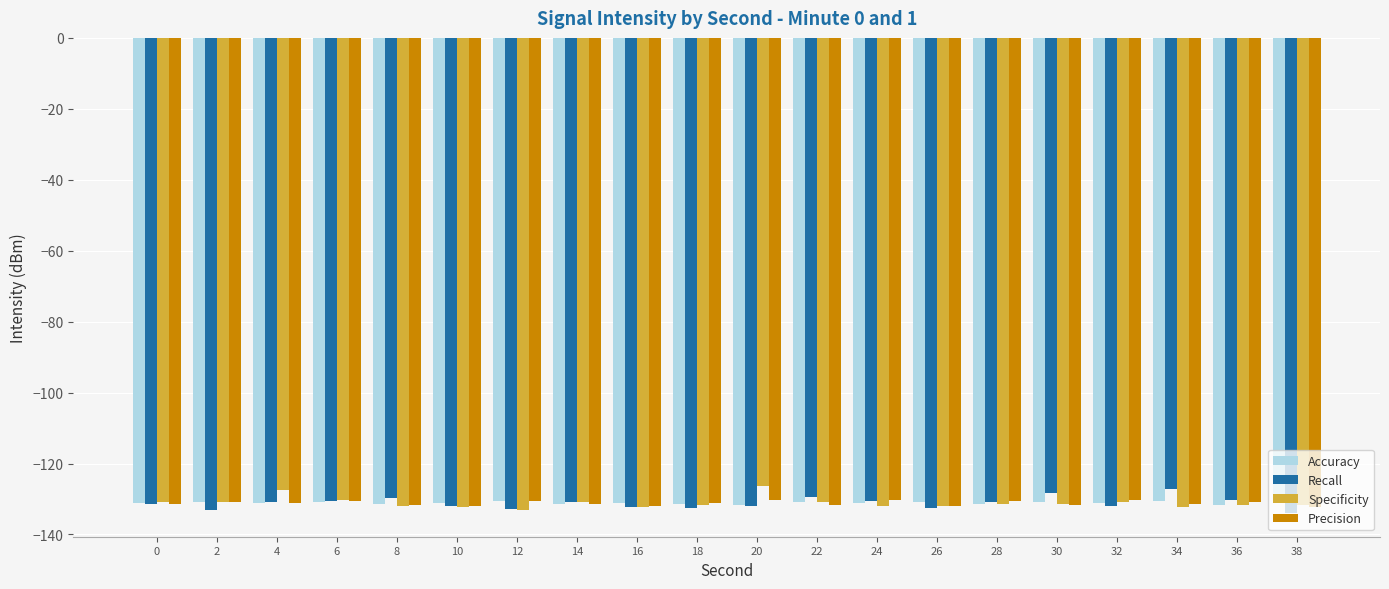

What is the smallest value displayed?

-133.9